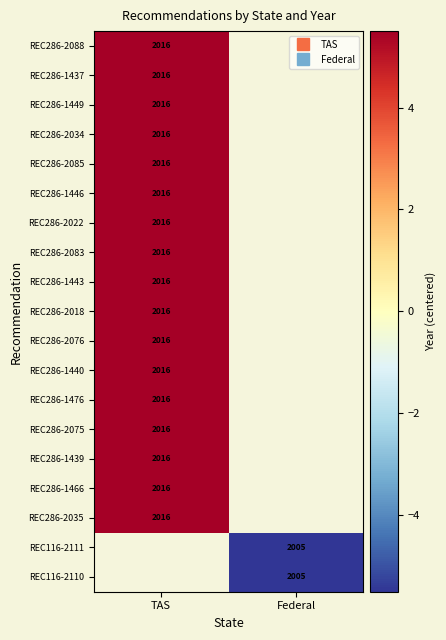

How many values in REC286-1437 are above zero?

1